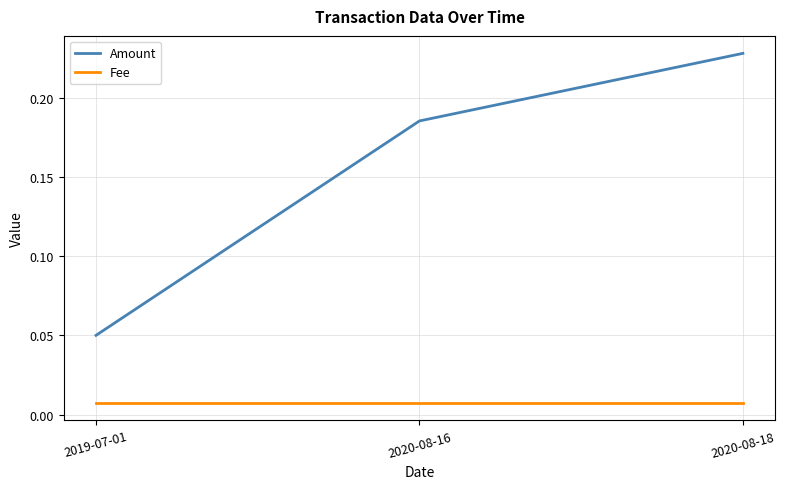

At which label does Amount reach its peak?

2020-08-18